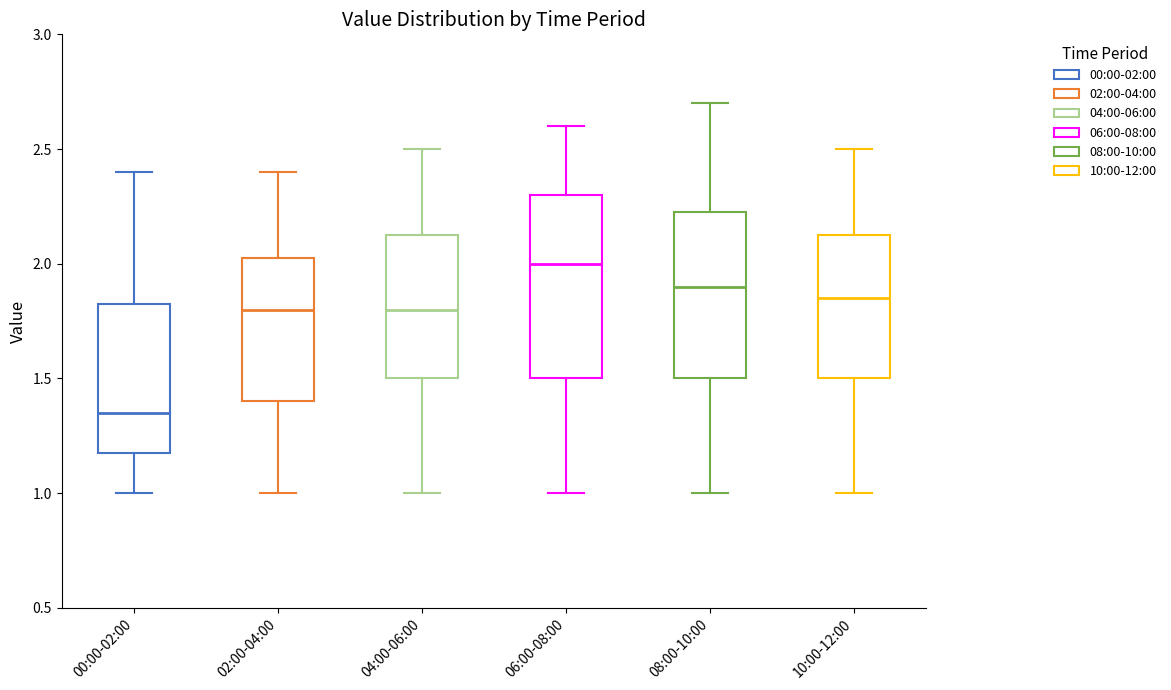

Which box's median line is the lowest?

00:00-02:00